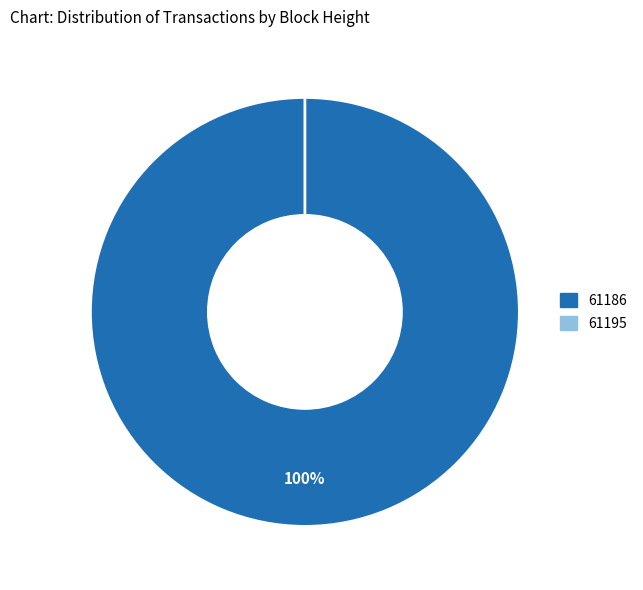

Which slice is the largest?

61186